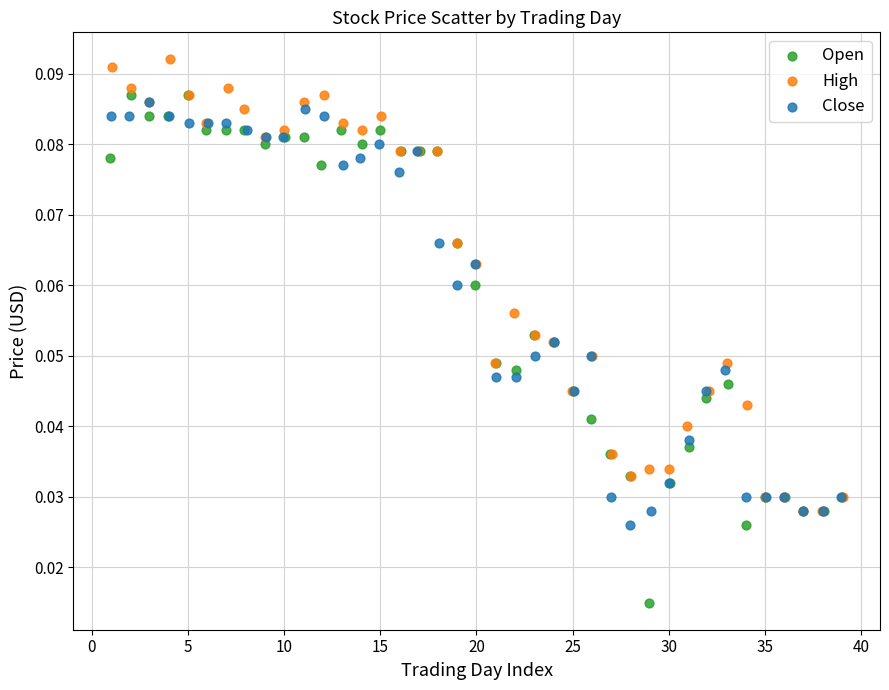

What are all the series names shown in the legend?

Open, High, Close